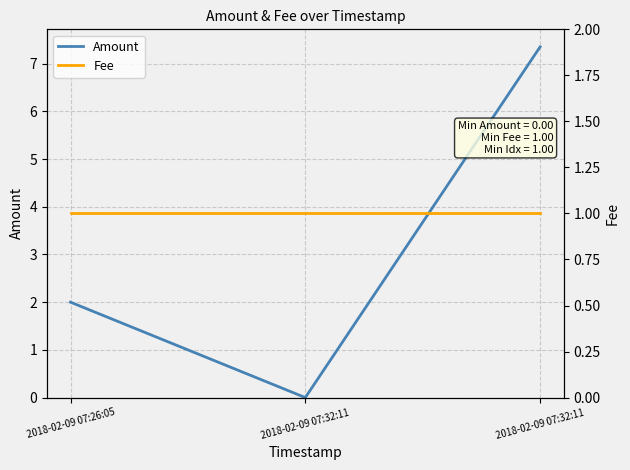

Is the value of Fee at 2018-02-09 07:26:05 greater than the value of Amount at 2018-02-09 07:32:11?

Yes